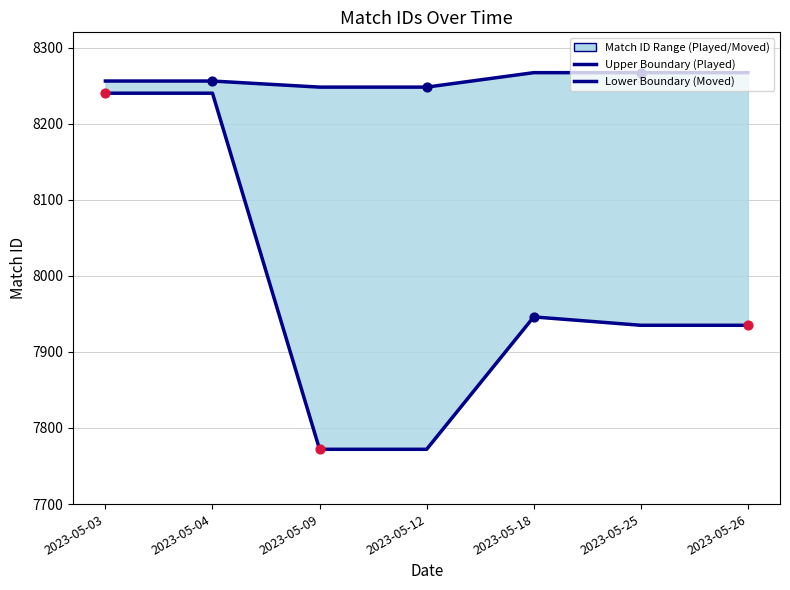

What is the total value across all series at 2023-05-03?

16496